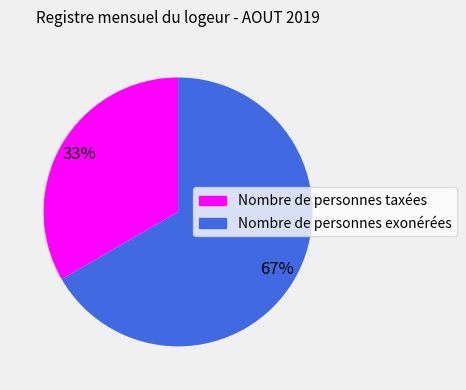

Is the sum of Nombre de personnes exonérées and Nombre de personnes taxées greater than half?

Yes